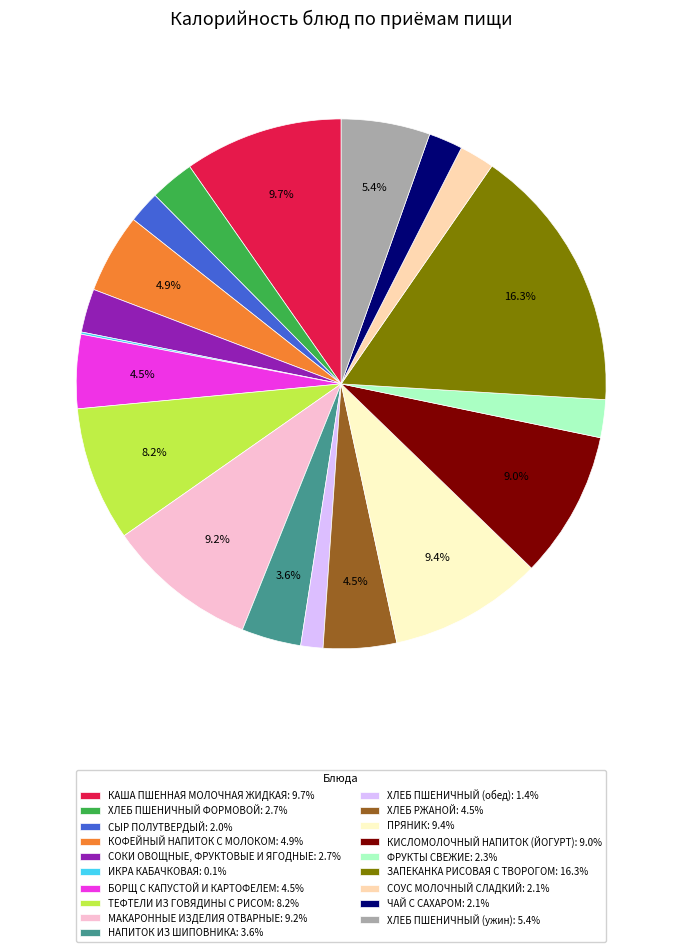

How much of the chart is everything except ТЕФТЕЛИ ИЗ ГОВЯДИНЫ С РИСОМ?

91.8%